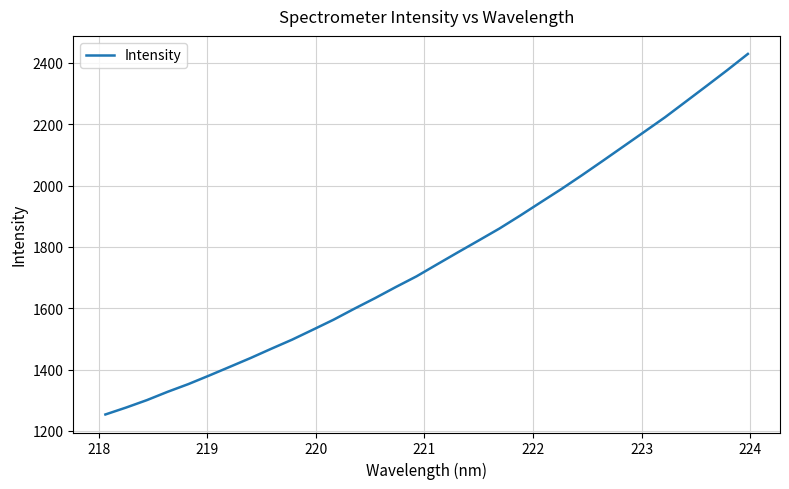

What is the smallest value displayed?

1253.8